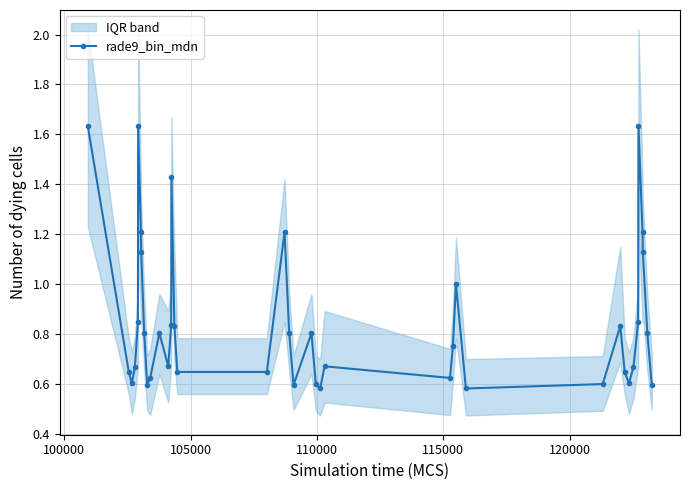

How many lines are shown in the chart?

1